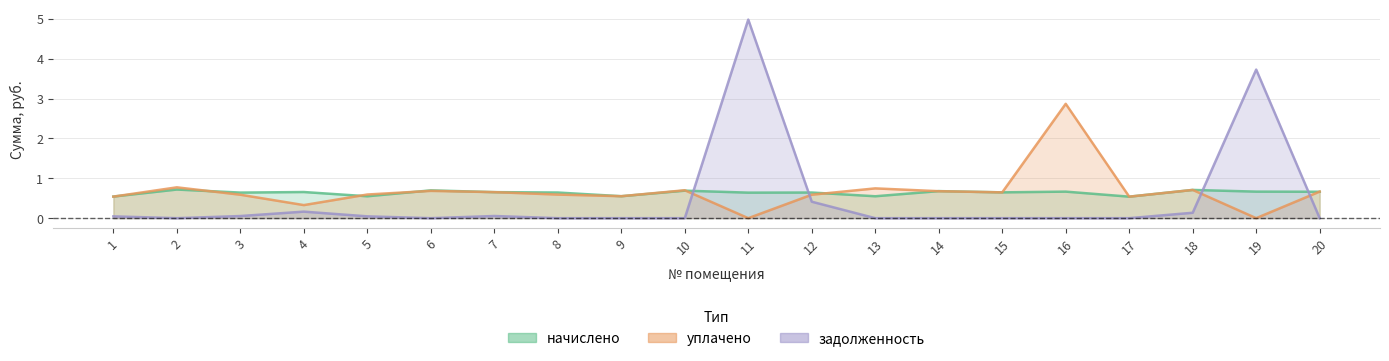

Reading left to right, what are all the values shown in this chart?

начислено: 0.5	0.7	0.6	0.7	0.5	0.7	0.7	0.6	0.6	0.7	0.6	0.6	0.5	0.7	0.6	0.7	0.5	0.7	0.7	0.7
уплачено: 0.5	0.8	0.6	0.3	0.6	0.7	0.7	0.6	0.6	0.7	0.0	0.6	0.7	0.7	0.6	2.9	0.5	0.7	0.0	0.7
задолженность: 0.0	0.0	0.1	0.2	0.0	0.0	0.1	0.0	0.0	0.0	5.0	0.4	0.0	0.0	0.0	0.0	0.0	0.1	3.7	0.0